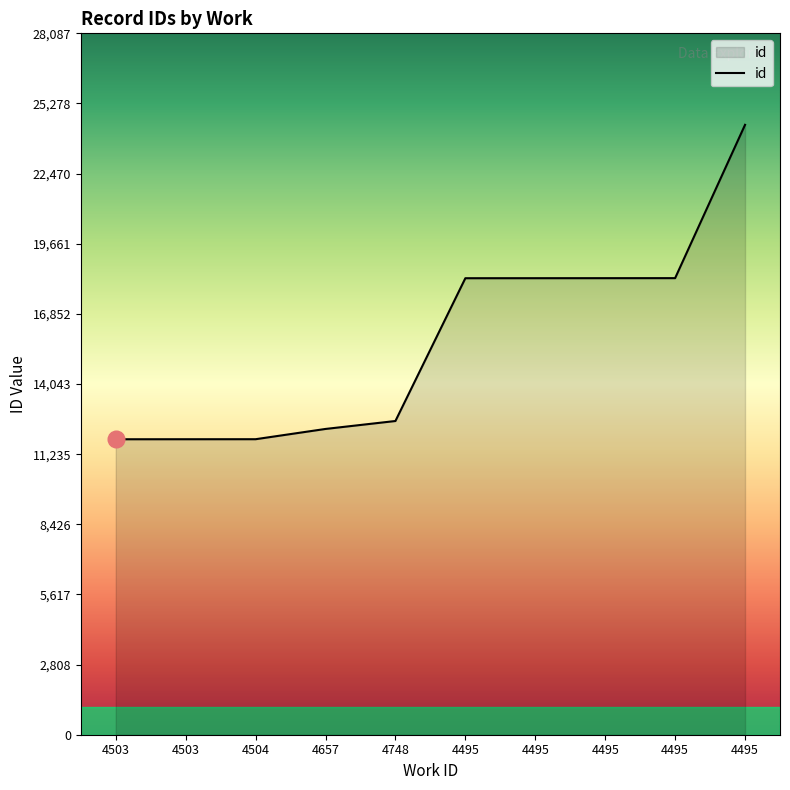

What is the minimum value shown in the chart?

11832